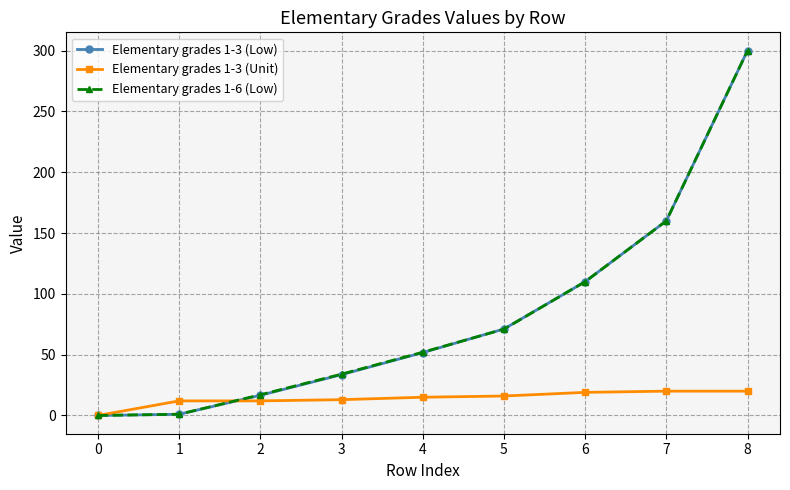

The value of Elementary grades 1-3 (Unit) at 7 is 20.0. True or false?

True